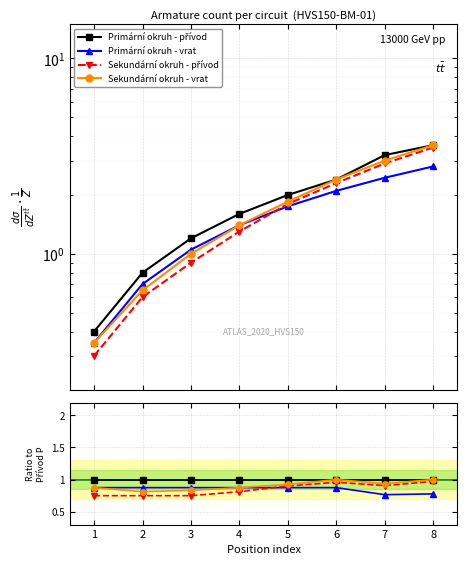

Reading left to right, what are all the values shown in this chart?

Primární okruh - přívod: 1=1.0	2=1.0	3=1.0	4=1.0	5=1.0	6=1.0	7=1.0	8=1.0
Primární okruh - vrat: 1=0.9	2=0.9	3=0.9	4=0.9	5=0.9	6=0.9	7=0.8	8=0.8
Sekundární okruh - přívod: 1=0.7	2=0.7	3=0.7	4=0.8	5=0.9	6=1.0	7=0.9	8=1.0
Sekundární okruh - vrat: 1=0.9	2=0.8	3=0.8	4=0.9	5=0.9	6=1.0	7=0.9	8=1.0